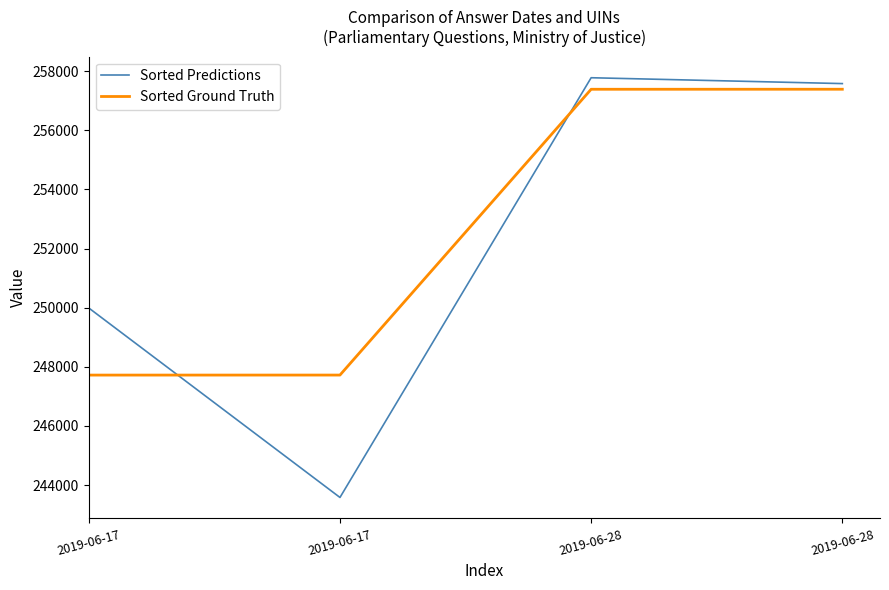

Reading left to right, list all the values displayed in this chart.

Sorted Predictions: 2019-06-17=249989	2019-06-17=243580	2019-06-28=257777	2019-06-28=257579
Sorted Ground Truth: 2019-06-17=247719	2019-06-17=247720	2019-06-28=257387	2019-06-28=257388